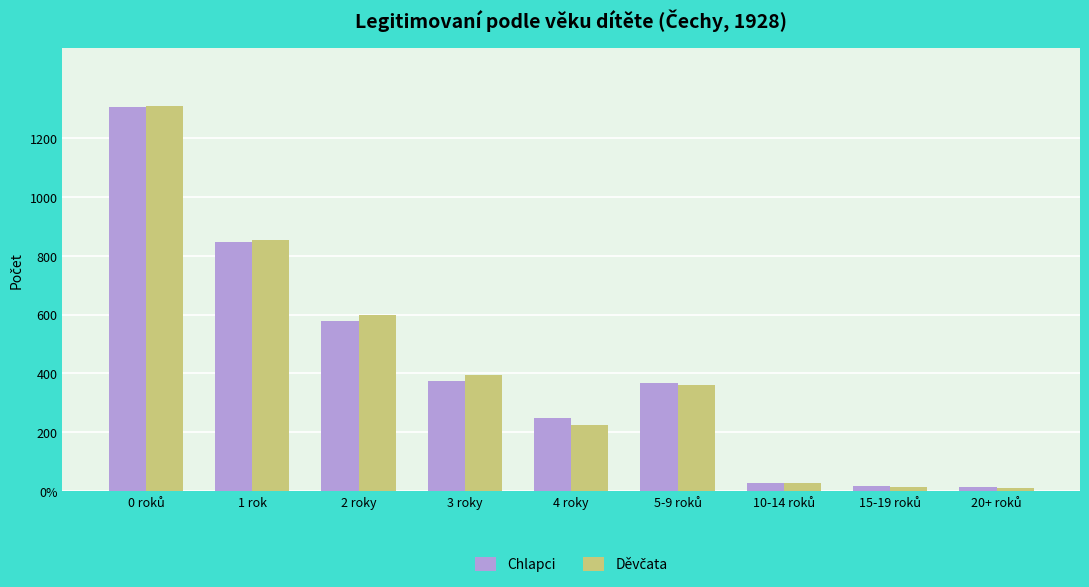

What is the label of the 1st bar from the left?

0 roků